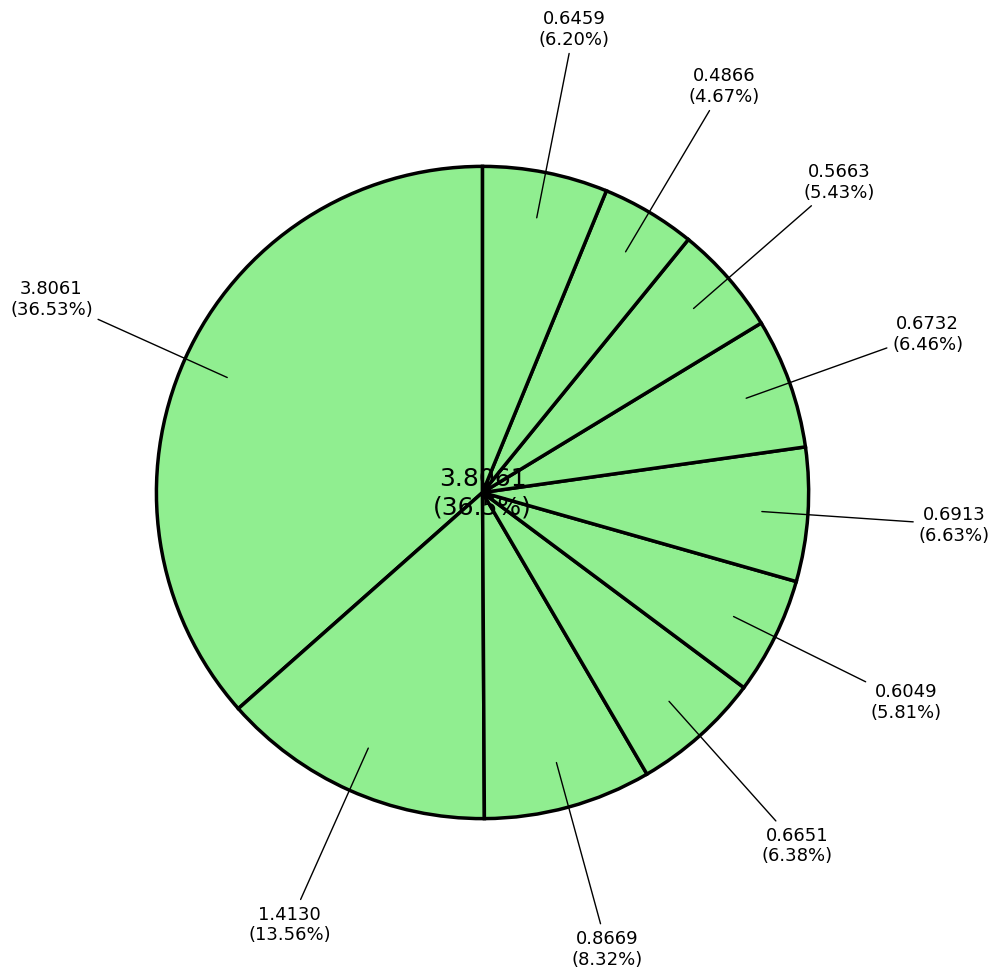

Is there any slice that represents more than half of the pie?

No